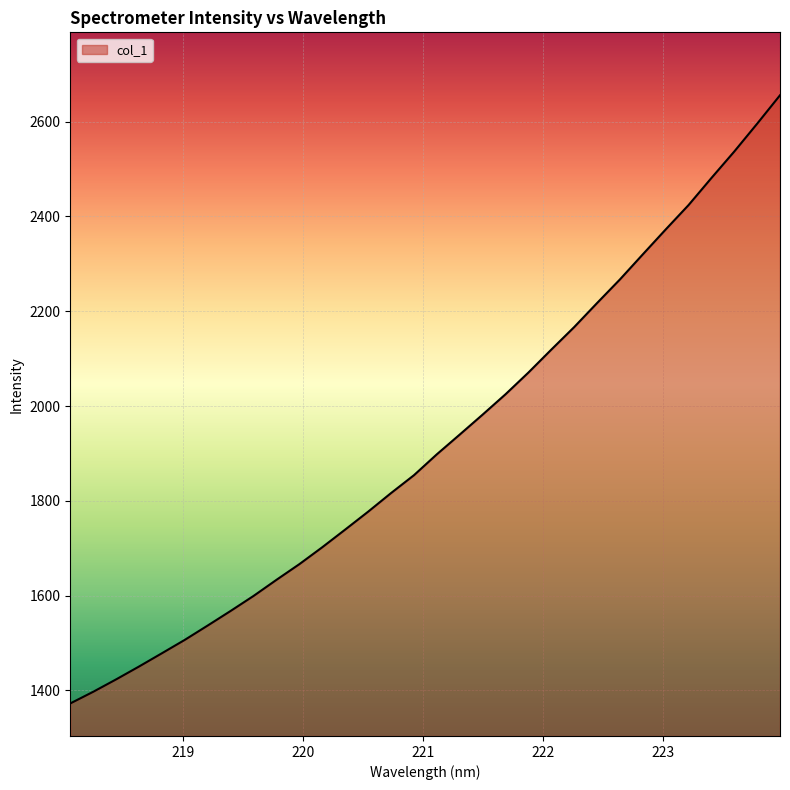

What is the difference between the maximum and minimum values?

1283.1